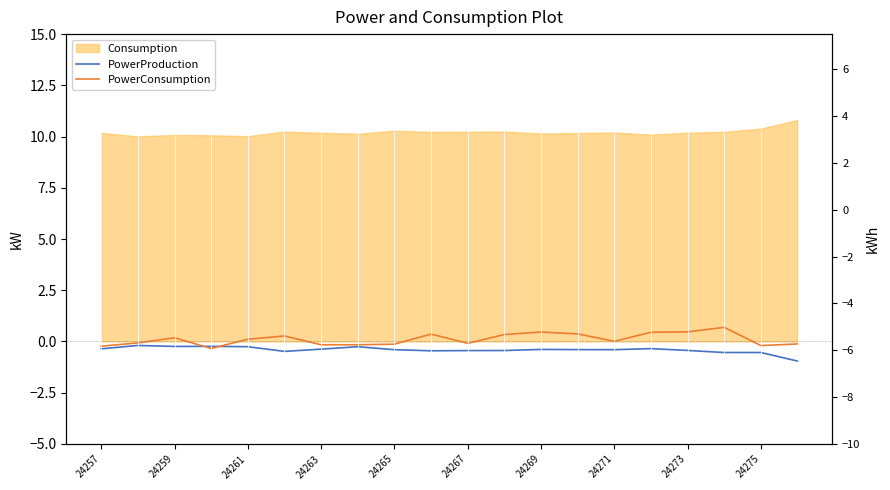

What value does the PowerConsumption series have at 11?

0.3